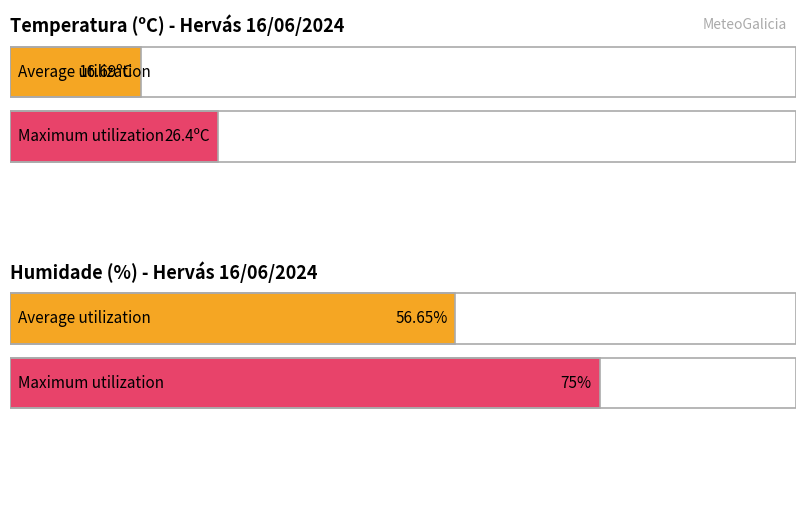

The value of Humidade (%) at 16/06 04:00 is 100.2. True or false?

False